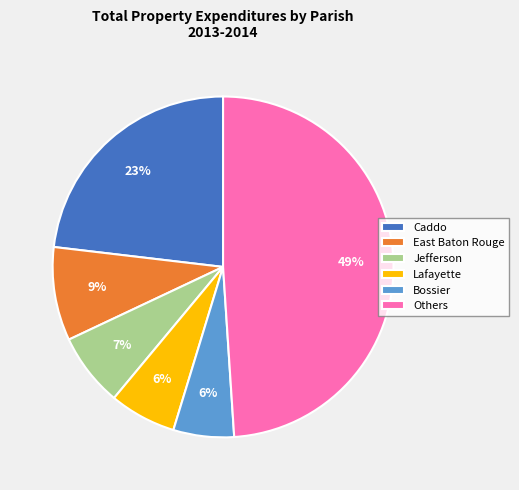

True or false: Caddo accounts for 23% of the total.

True